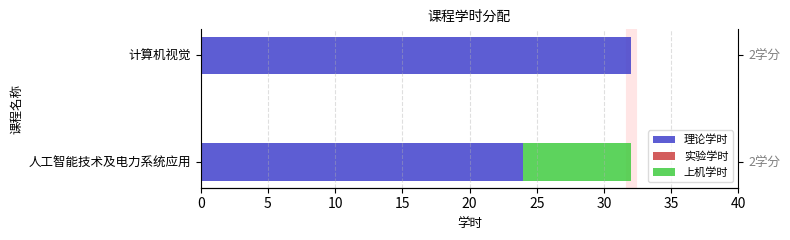

Which series has the largest range (max minus min)?

理论学时